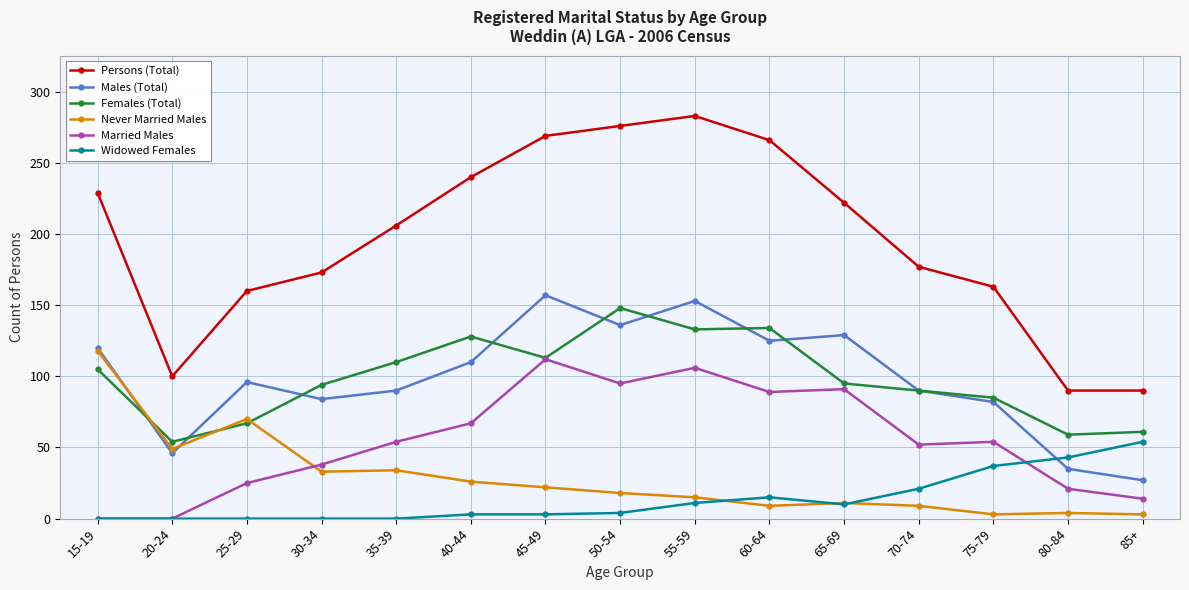

Where is the first local maximum for Persons (Total)?

55-59